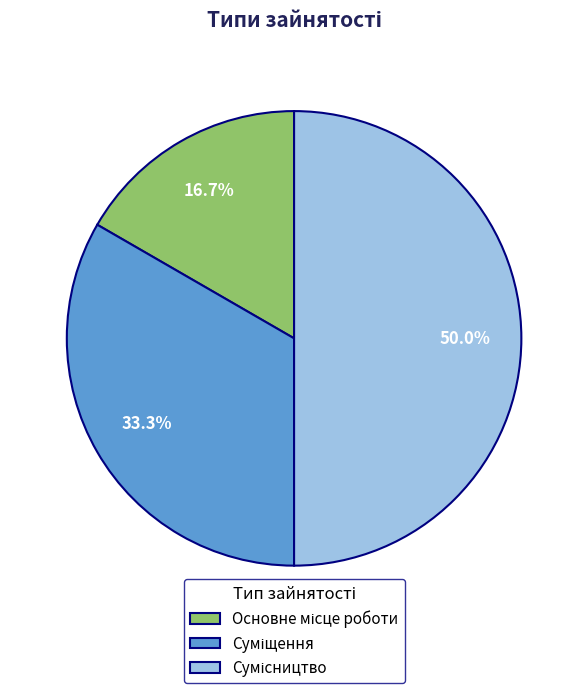

To the nearest percent, what is the average slice percentage?

33%